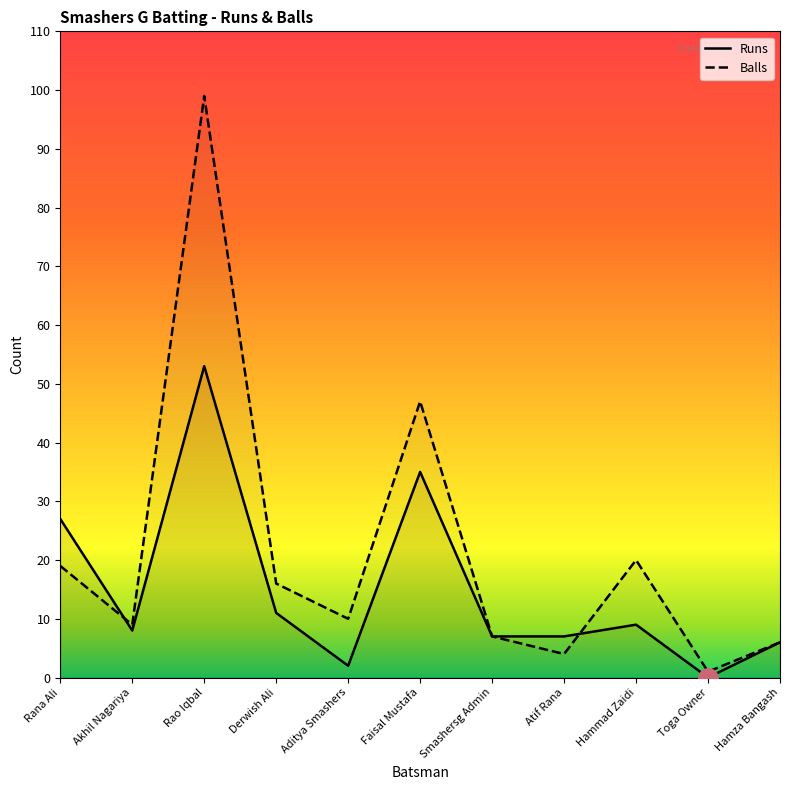

At how many categories does at least one series exceed 11?

5